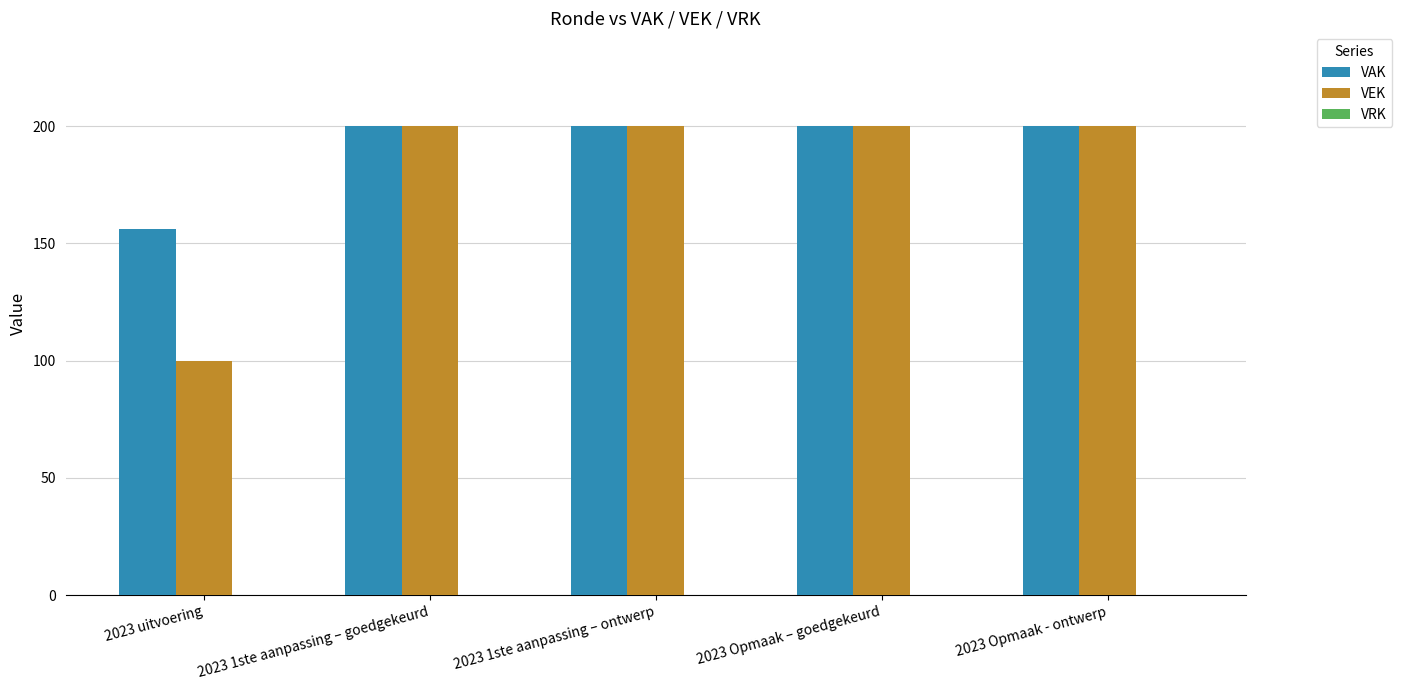

Which series has the largest total across all categories?

VAK